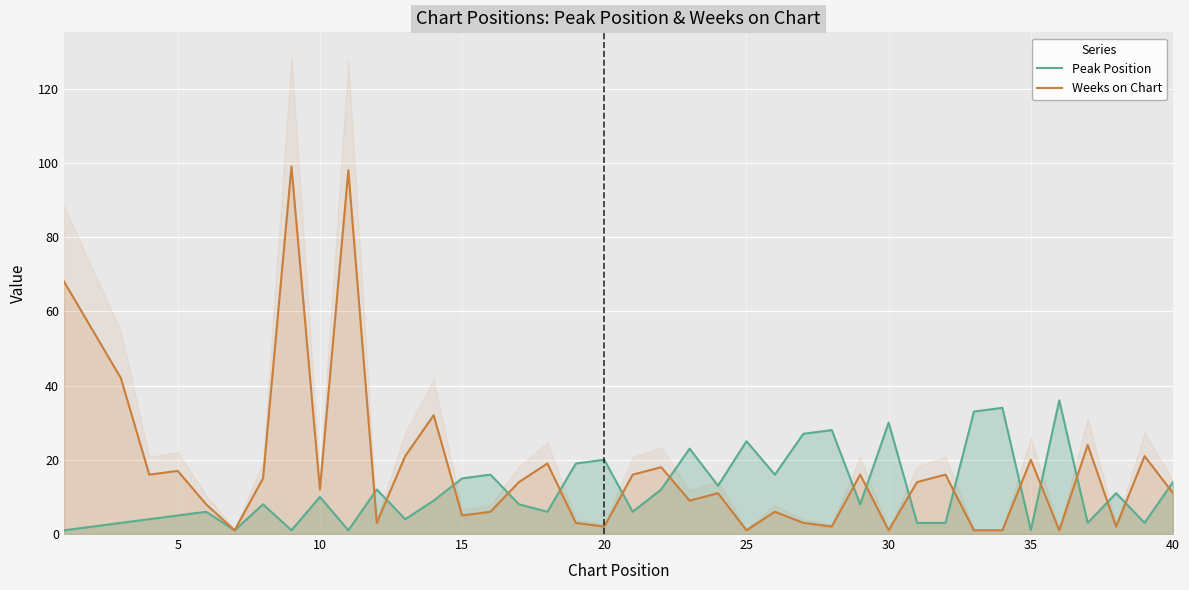

What is the highest value of the Peak Position series?

36